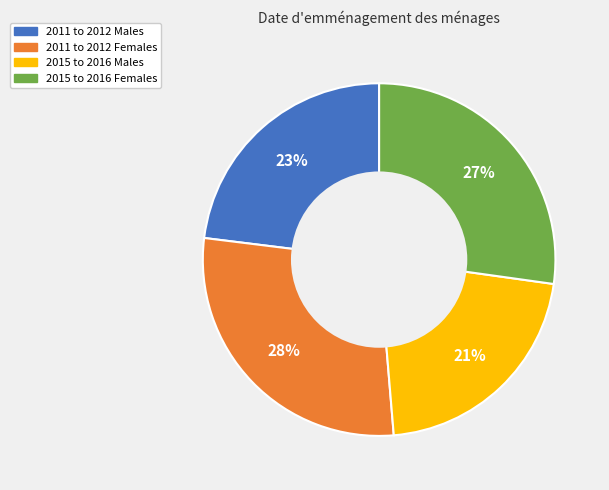

The 2011 to 2012 Females slice represents 28% of the pie. True or false?

True